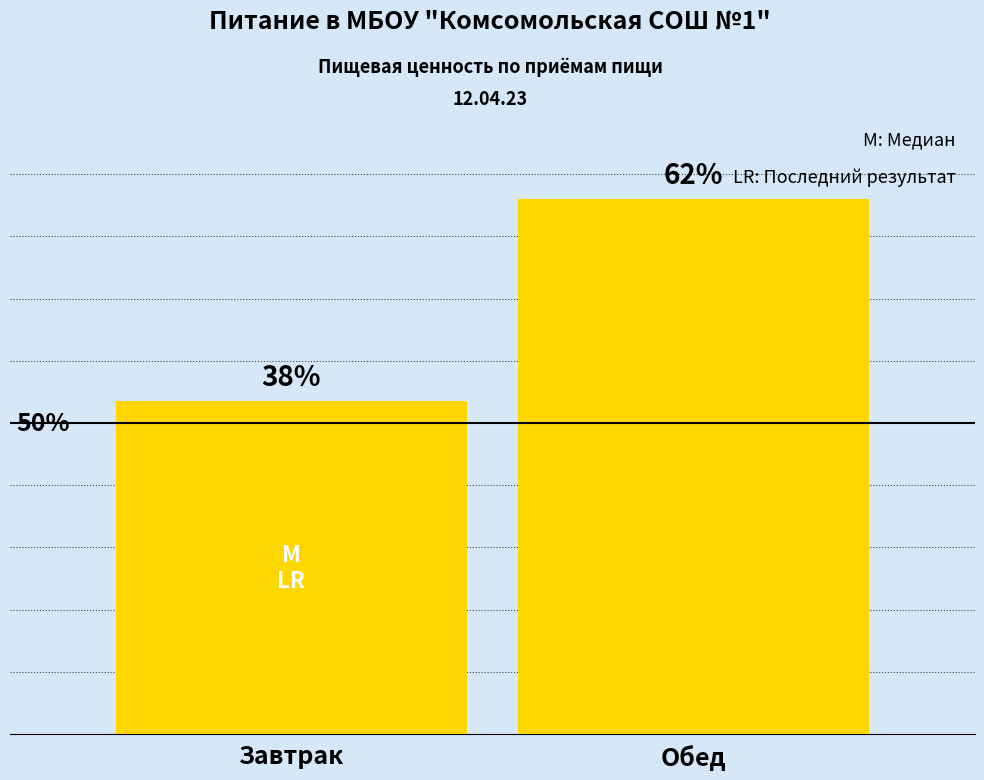

What position from the left is Завтрак?

1